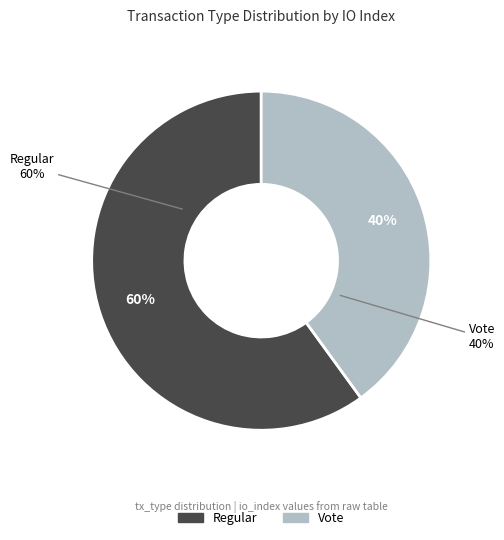

Which has a higher value, Vote or Regular?

Regular